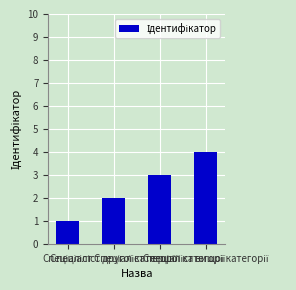

What is the maximum value shown in the chart?

4